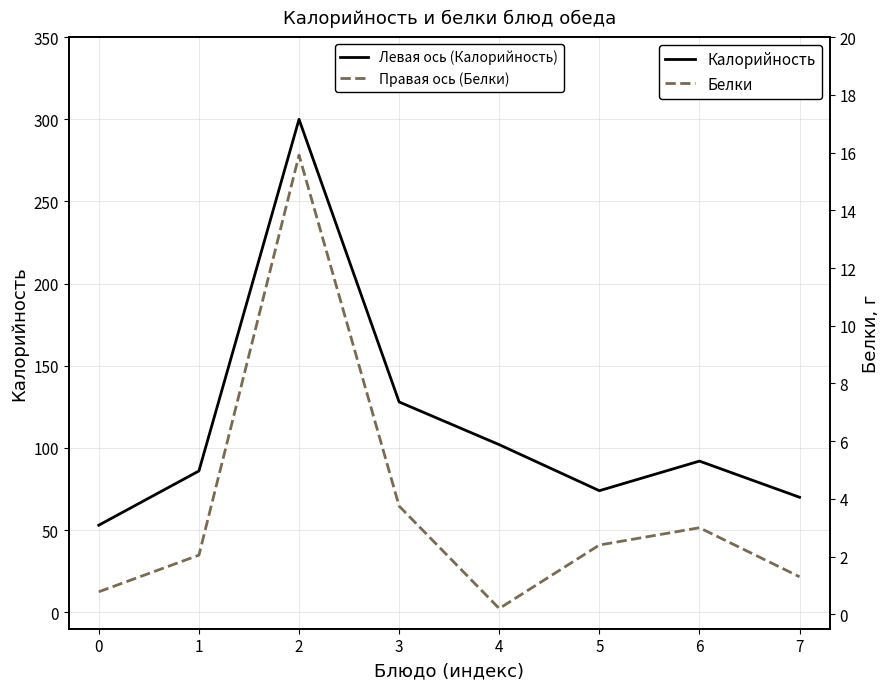

Rank the series at 5 from highest to lowest value.

Калорийность, Белки